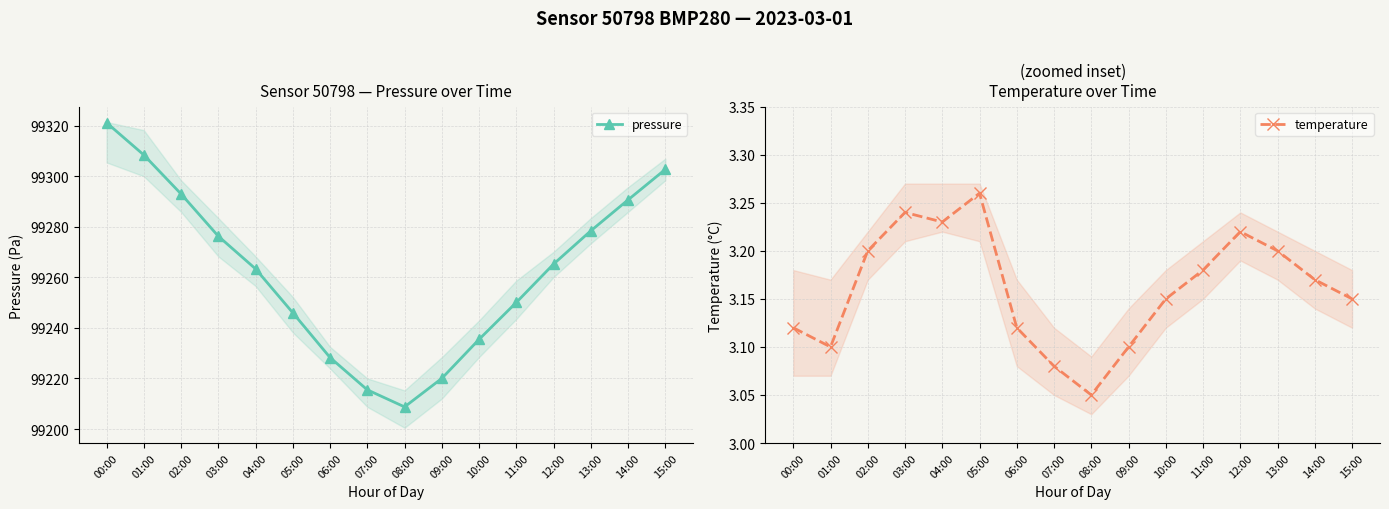

Is it true that temperature equals 3.1 at 06:00?

True